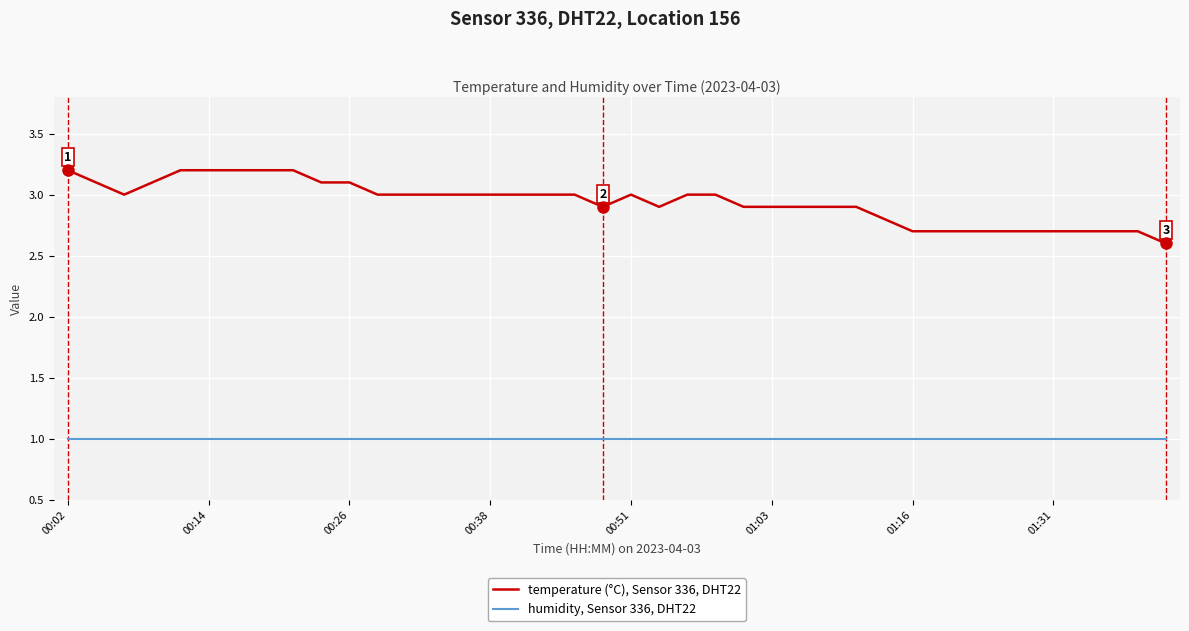

True or false: humidity, Sensor 336, DHT22 and temperature (°C), Sensor 336, DHT22 intersect in this chart.

False